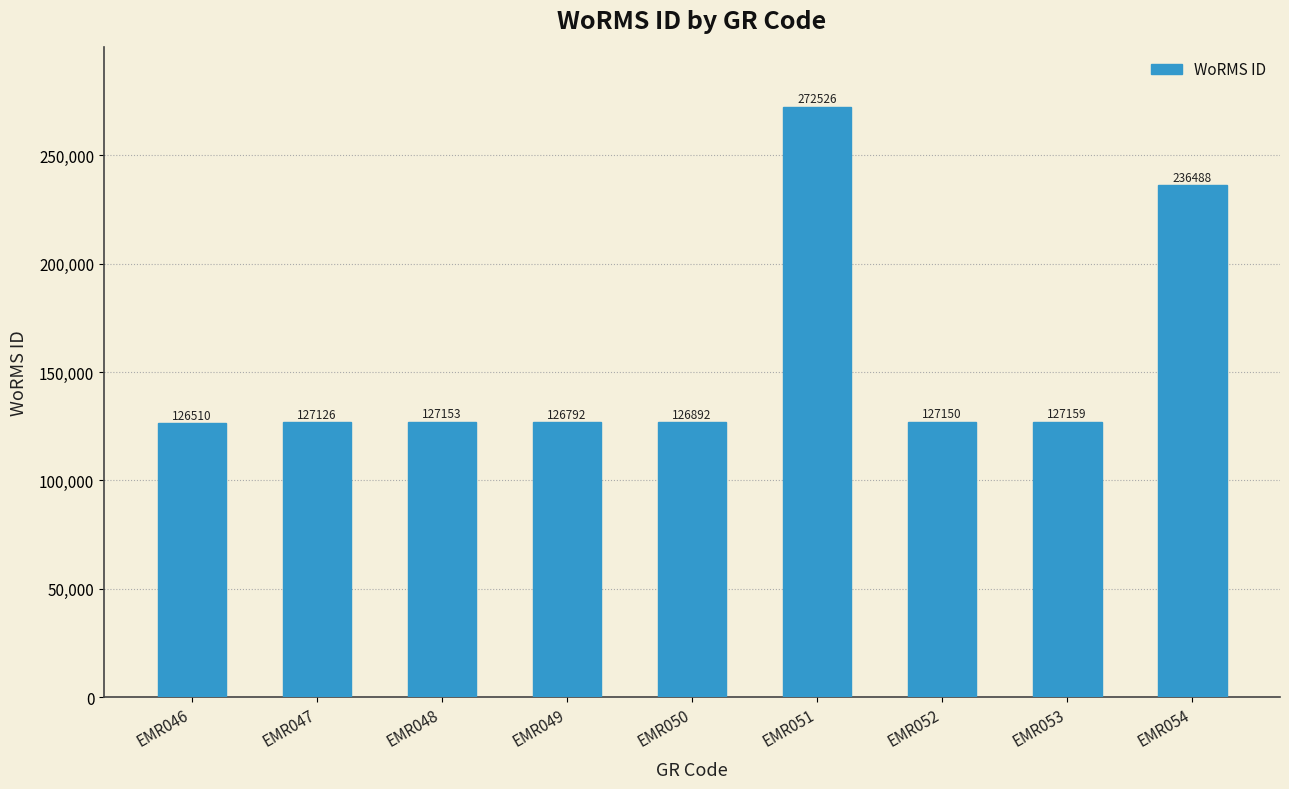

What is the average value?

155311